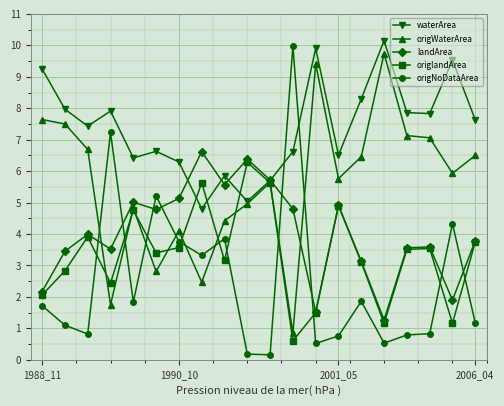

Which series has the widest spread of values?

origNoDataArea